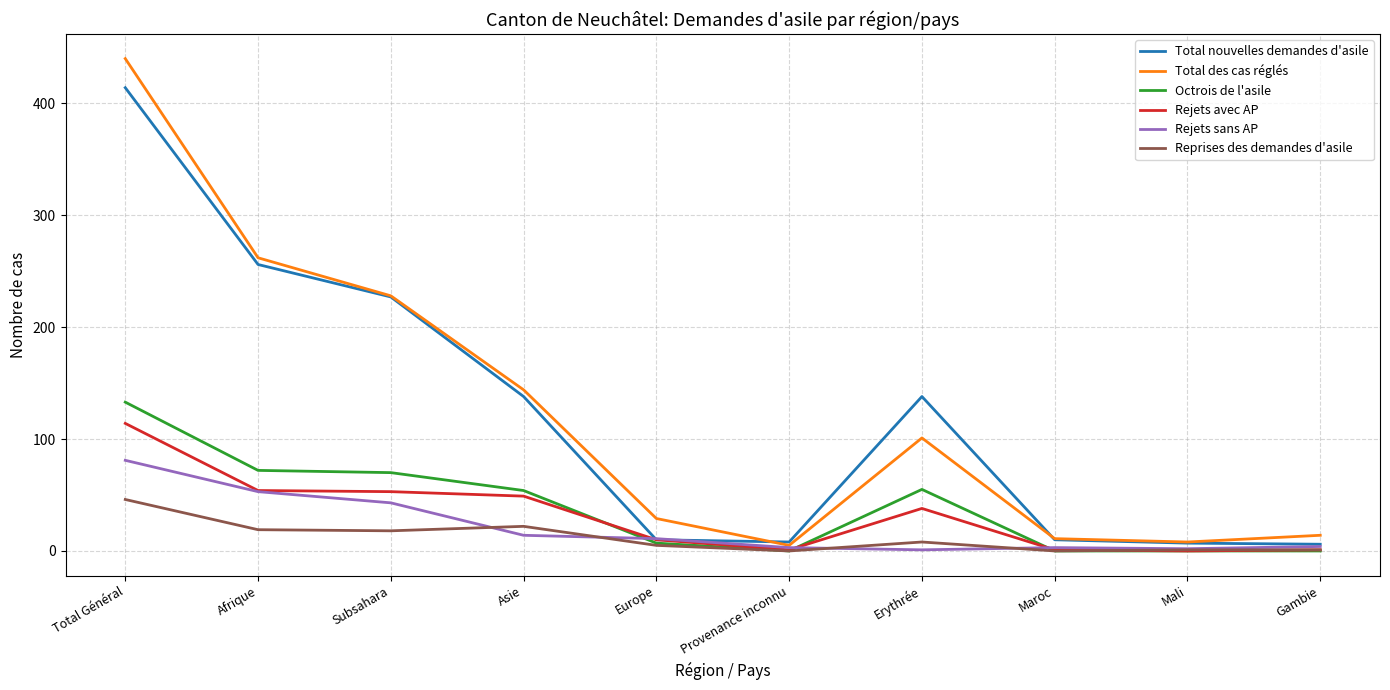

Between Afrique and Gambie, which series saw the biggest shift?

Total nouvelles demandes d'asile